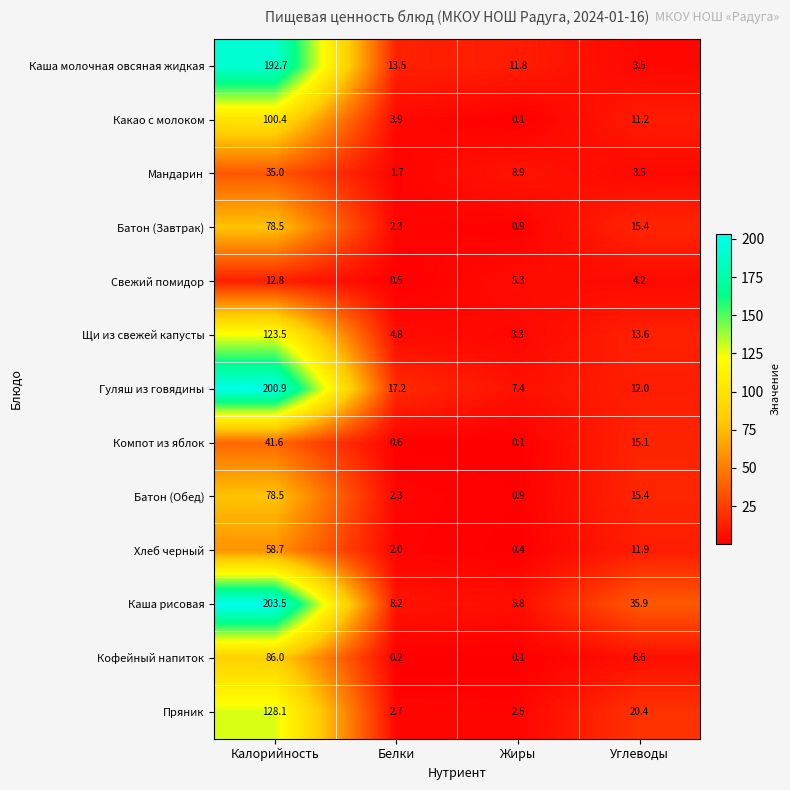

True or false: Батон (Завтрак) has a value of 3.5 at Белки.

False